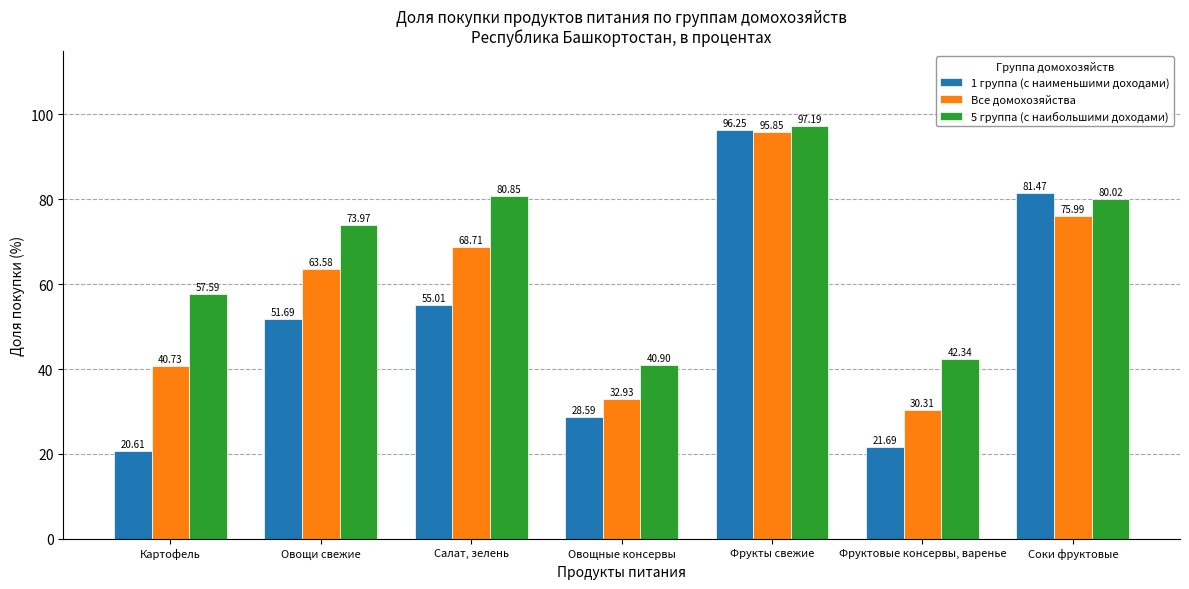

What is the difference between the maximum and second lowest values in the 5 группа (с наибольшими доходами) series?

54.9